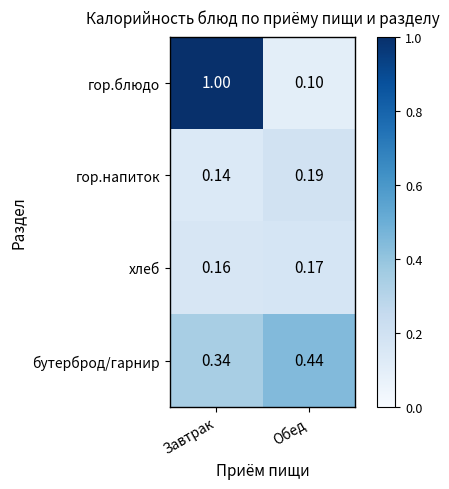

At Завтрак, list the series in order from largest to smallest.

гор.блюдо, бутерброд/гарнир, хлеб, гор.напиток